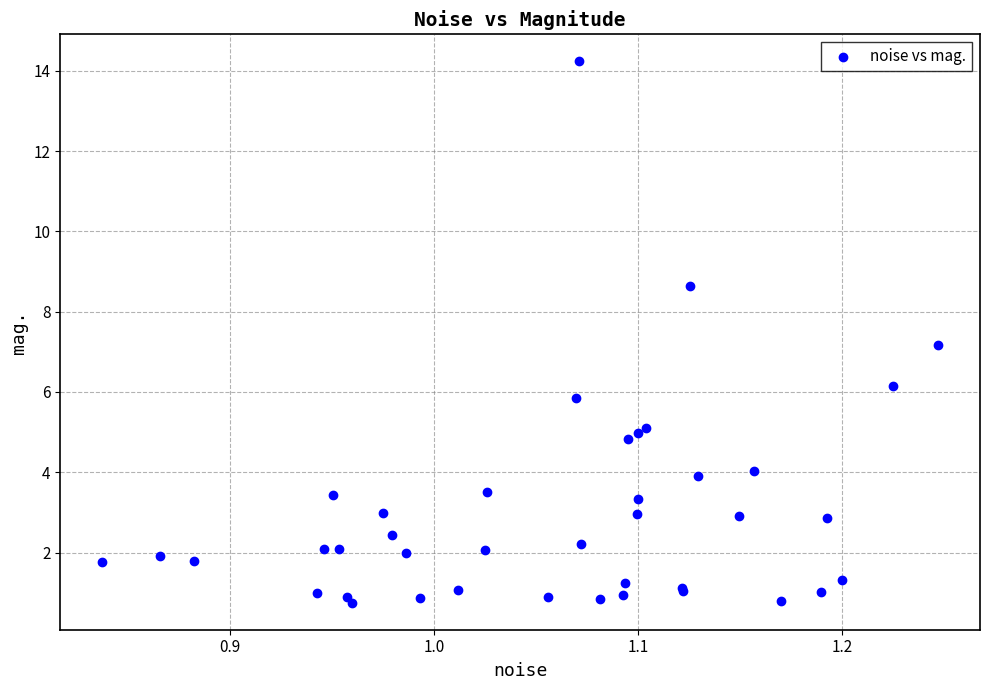

What Y value in the scatter plot is closest to 7?

7.2